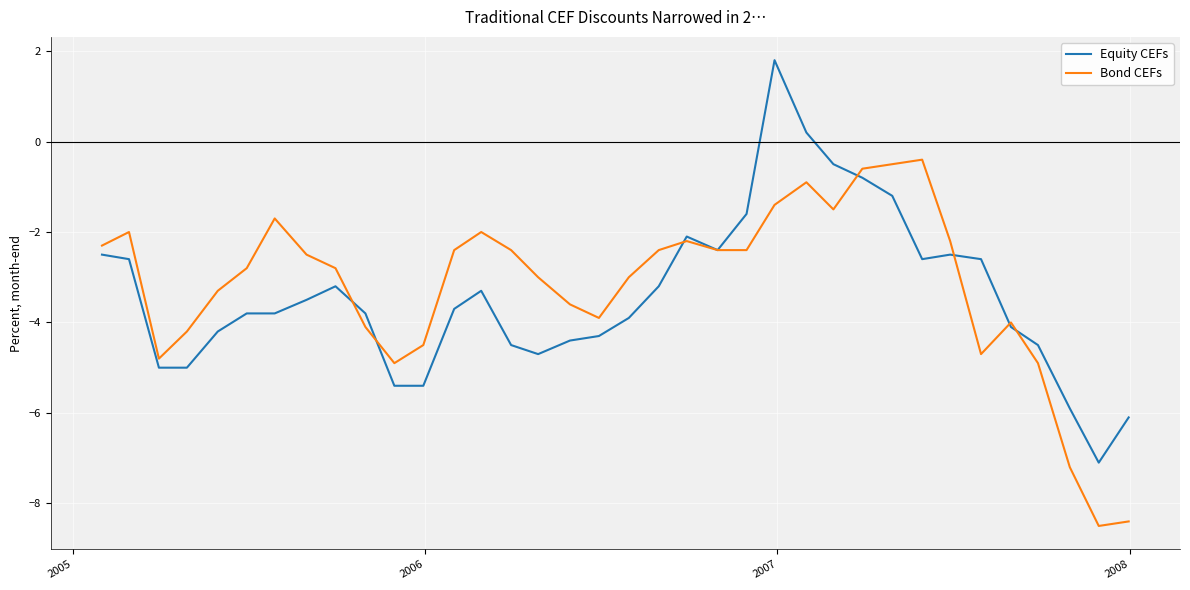

Which series has the largest total across all categories?

Bond CEFs